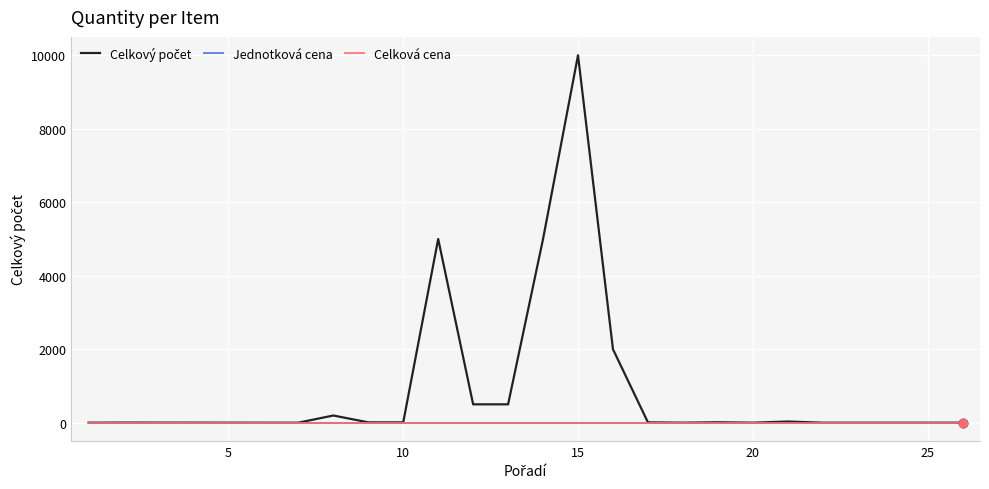

What is the average value of the Celkový počet series?

1012